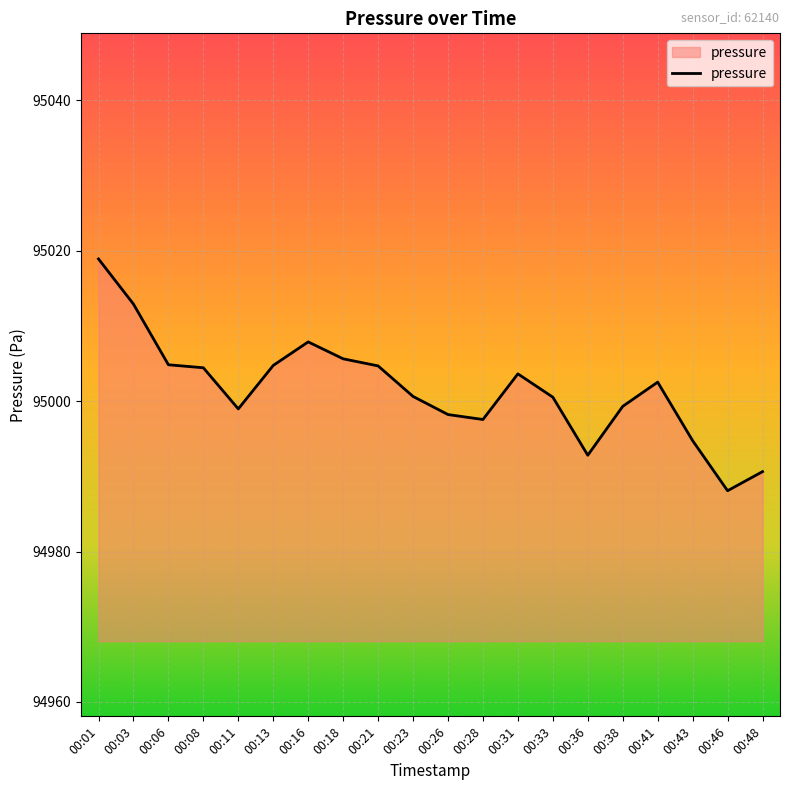

What is the difference between the values at 00:01 and 00:33?

18.4